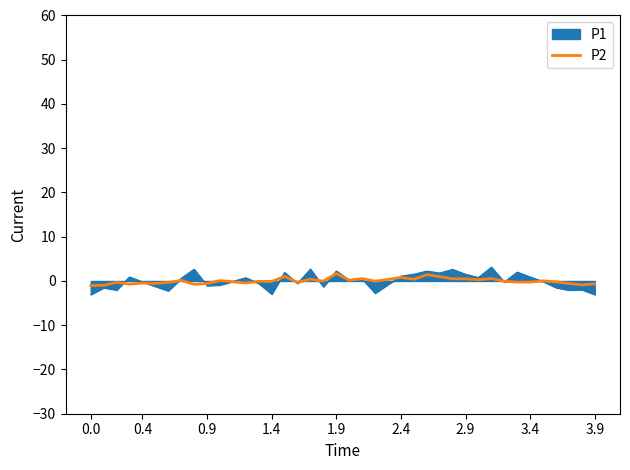

Count the number of data series in this chart.

2